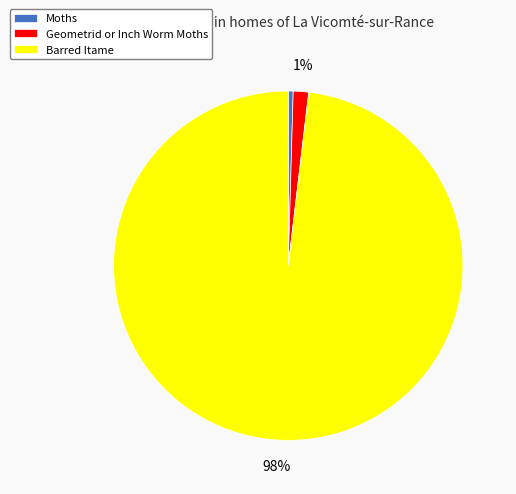

Do Barred Itame and Geometrid or Inch Worm Moths together represent more than half of the pie?

Yes